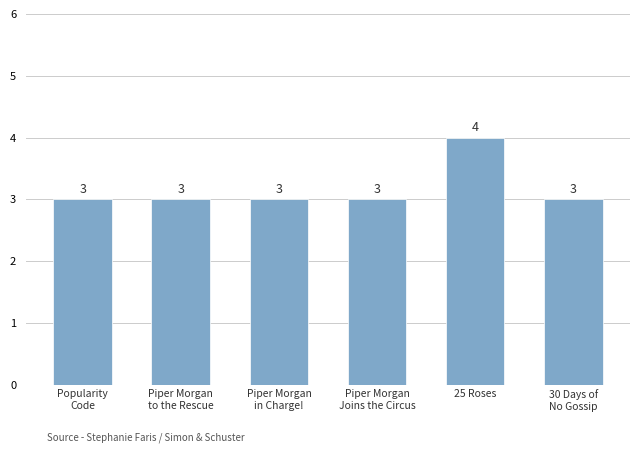

Reading right to left, list all the values displayed in this chart.

3	4	3	3	3	3